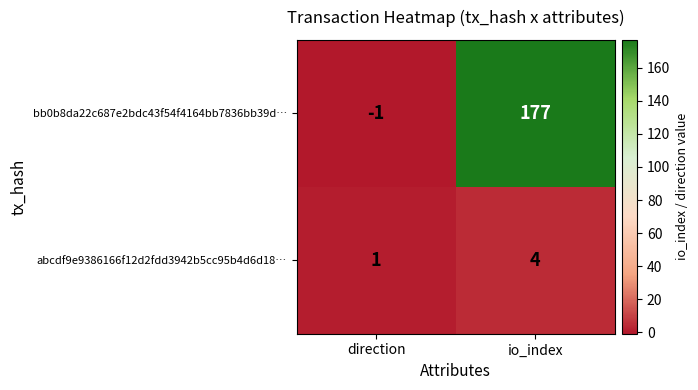

The value of abcdf9e9386166f12d2fdd3942b5cc95b4d6d18… at io_index is 4. True or false?

True